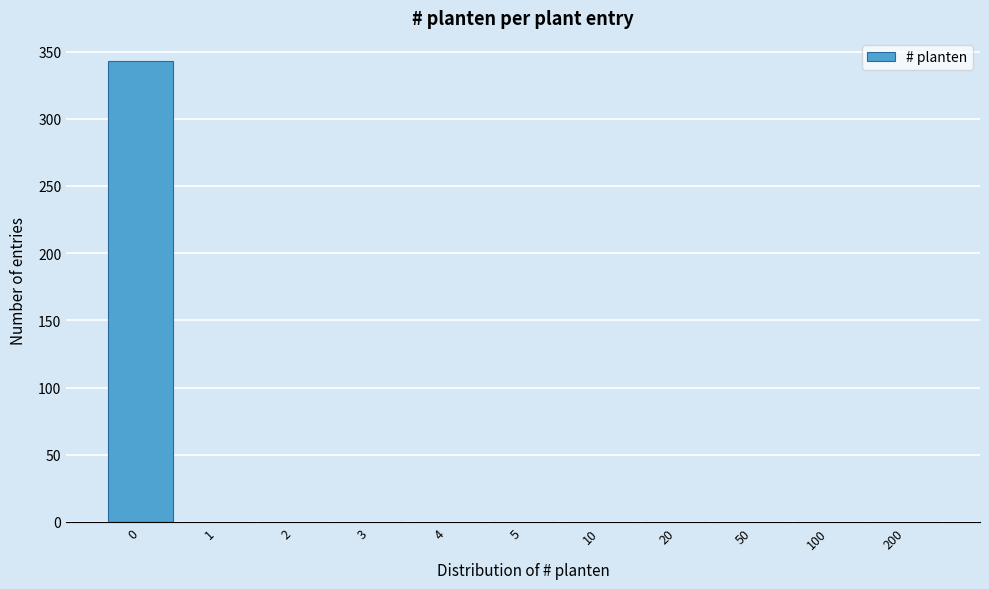

Reading right to left, what are all the values shown in this chart?

200=0	100=0	50=0	20=0	10=0	5=0	4=0	3=0	2=0	1=0	0=343